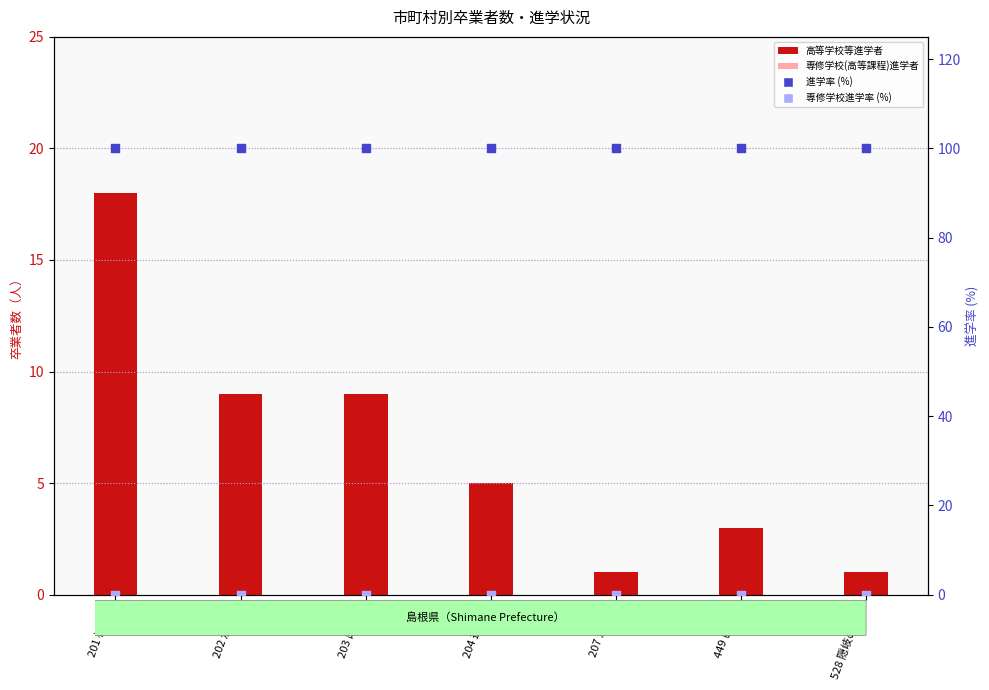

Which series contains the lowest Y value?

専修学校(高等課程)進学者